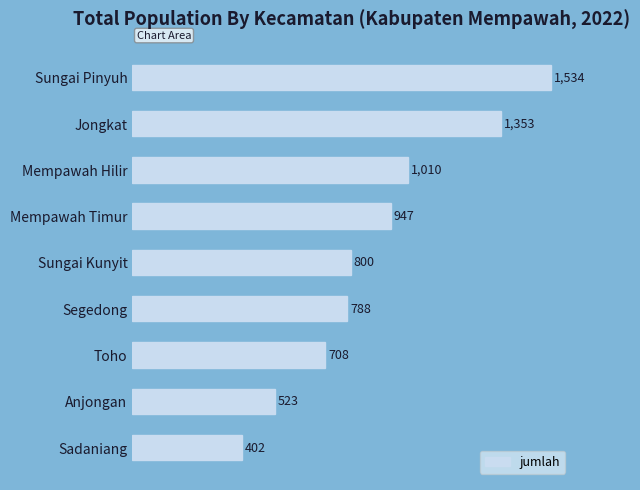

What is the sum of all values?

8065